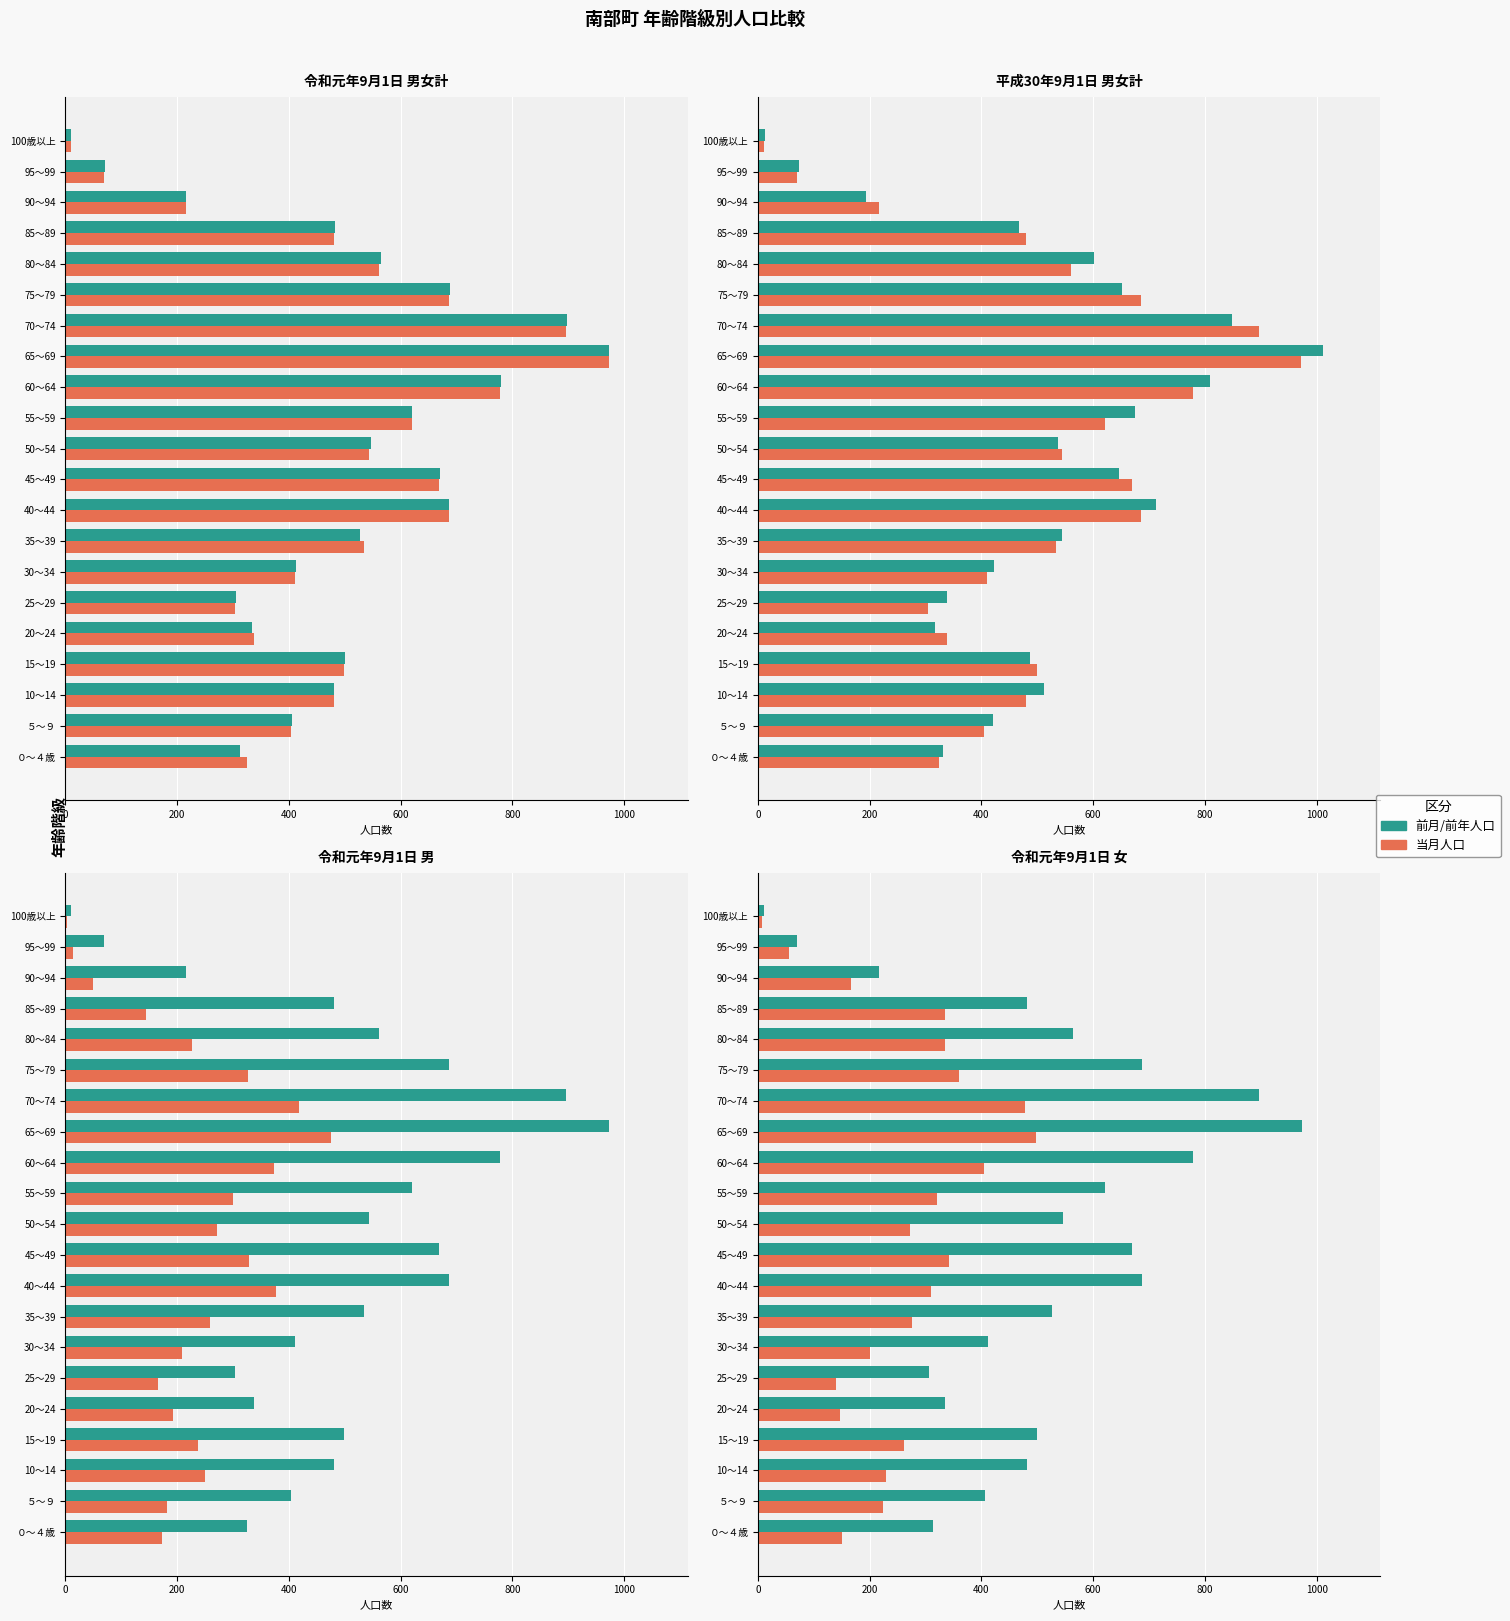

What is the minimum value for 当月?

8